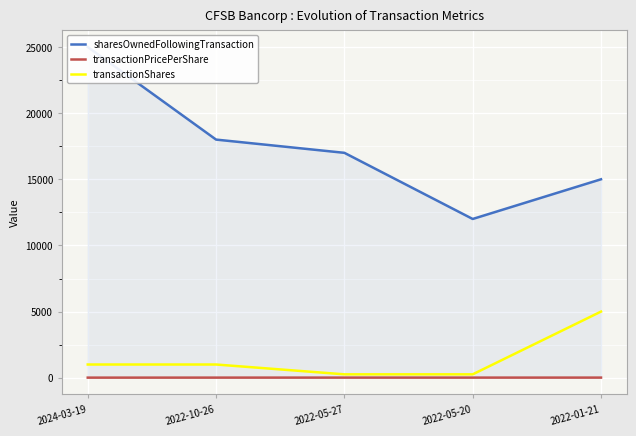

What is the maximum value shown in the chart?

25000.0